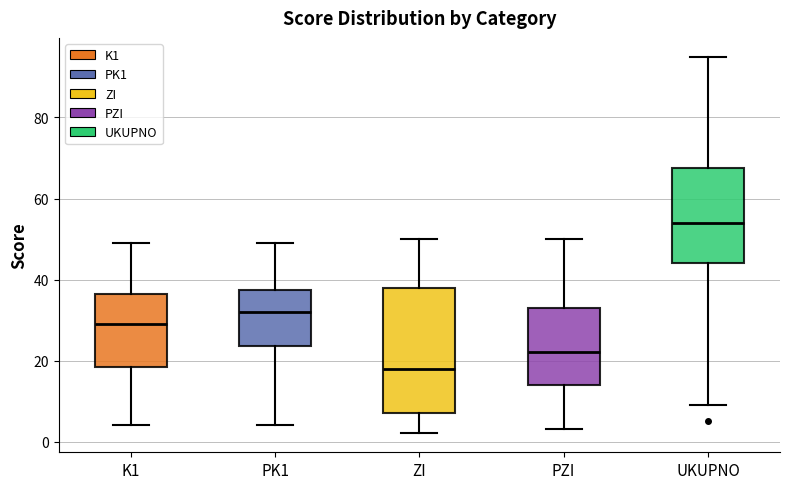

Comparing the boxes themselves (not the whiskers), which one is the tallest?

ZI